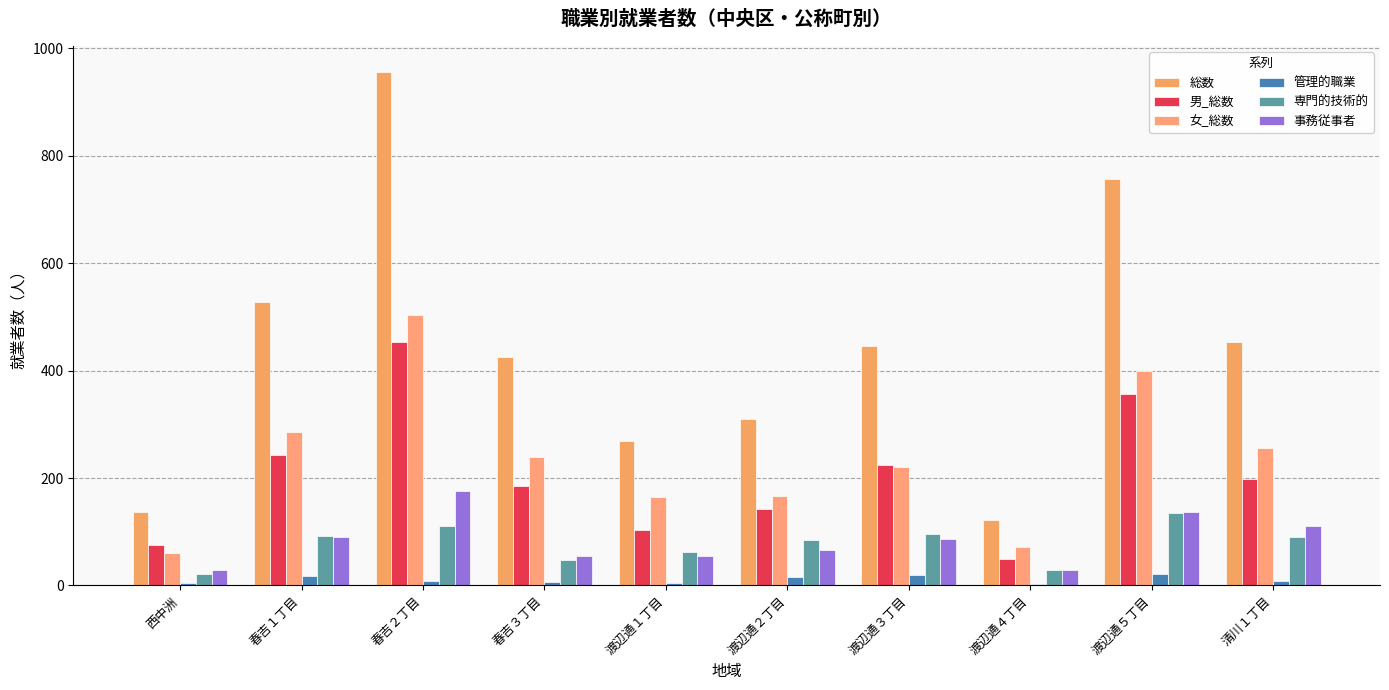

Does the chart contain stacked bars?

No